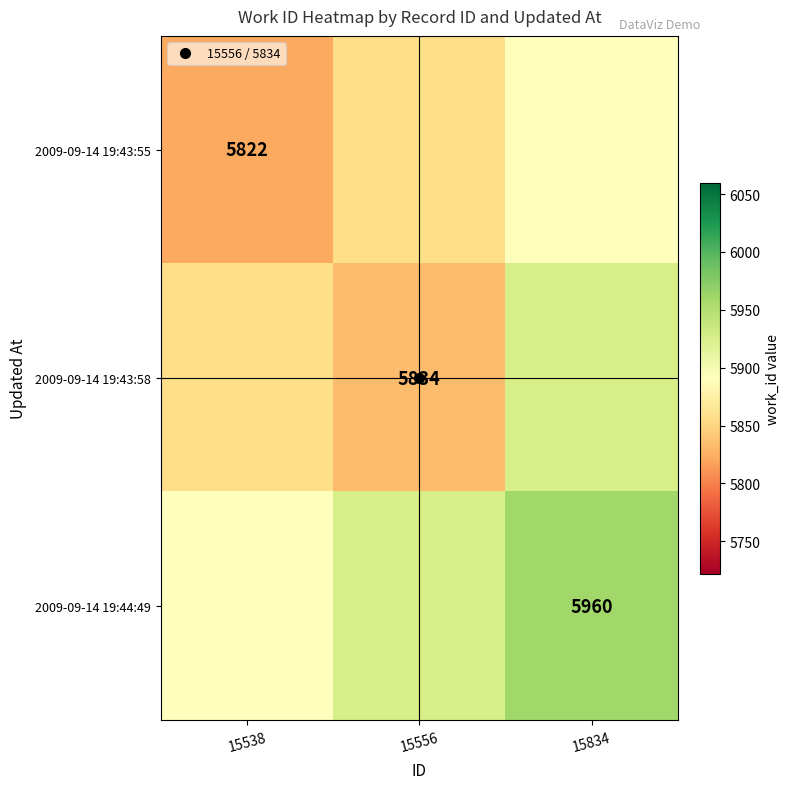

True or false: 2009-09-14 19:44:49 has a value of 5960.0 at 15834.

True